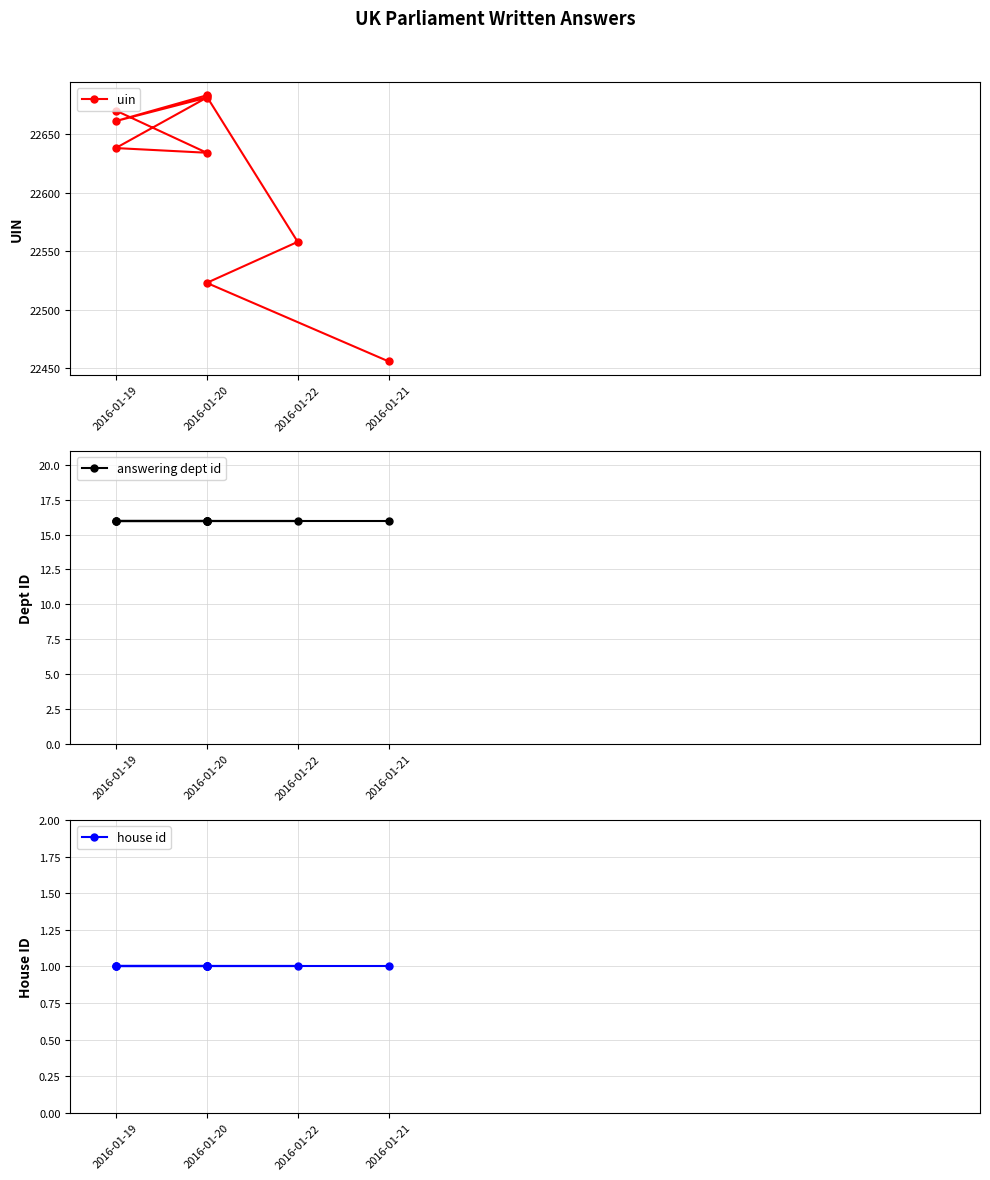

Between 2016-01-20 and 2016-01-21, which series saw the biggest shift?

uin